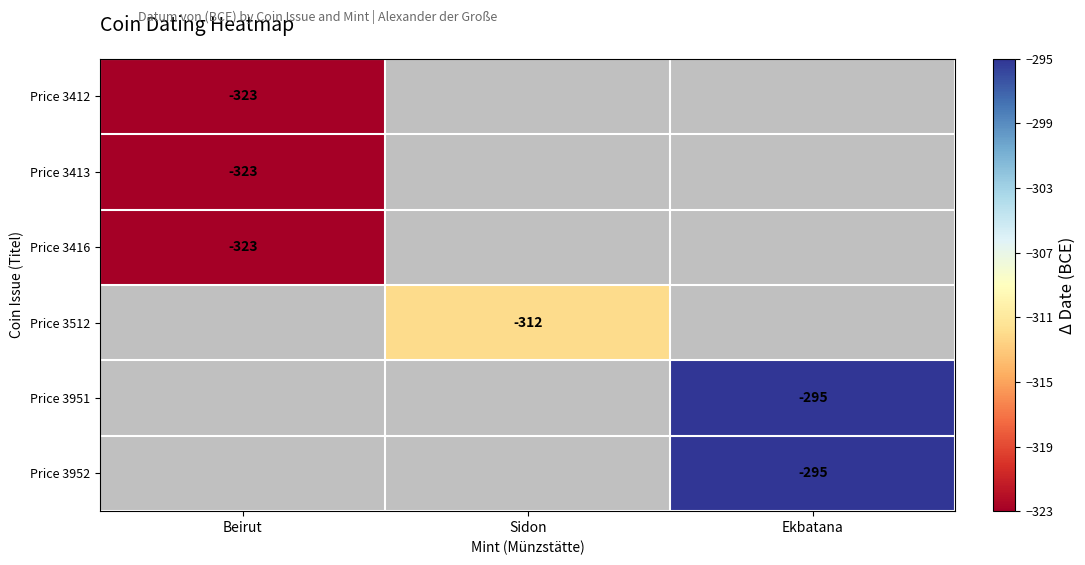

The value of Price 3952 at Ekbatana is -295. True or false?

True